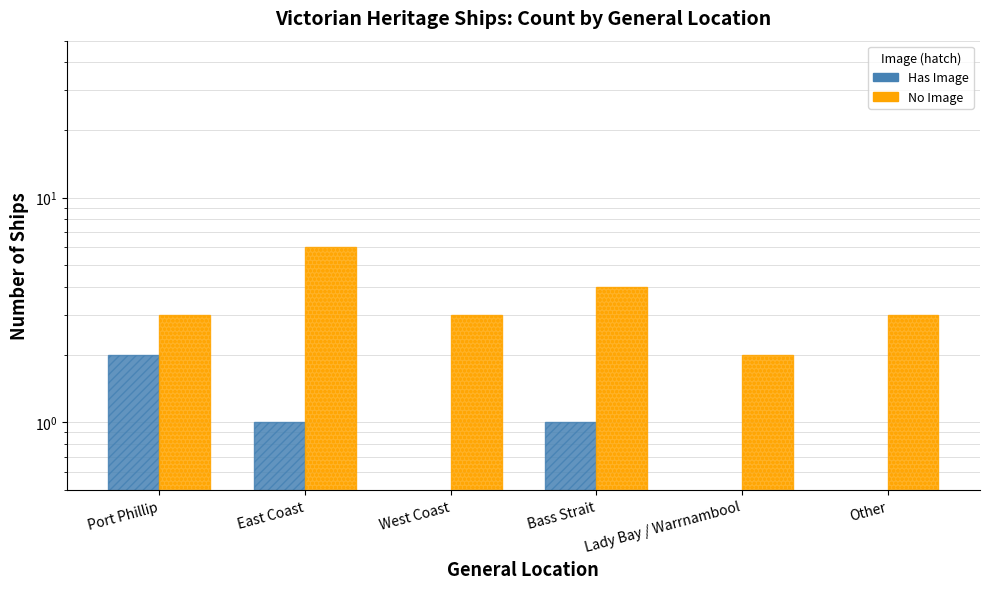

At how many categories does at least one series exceed 1?

6